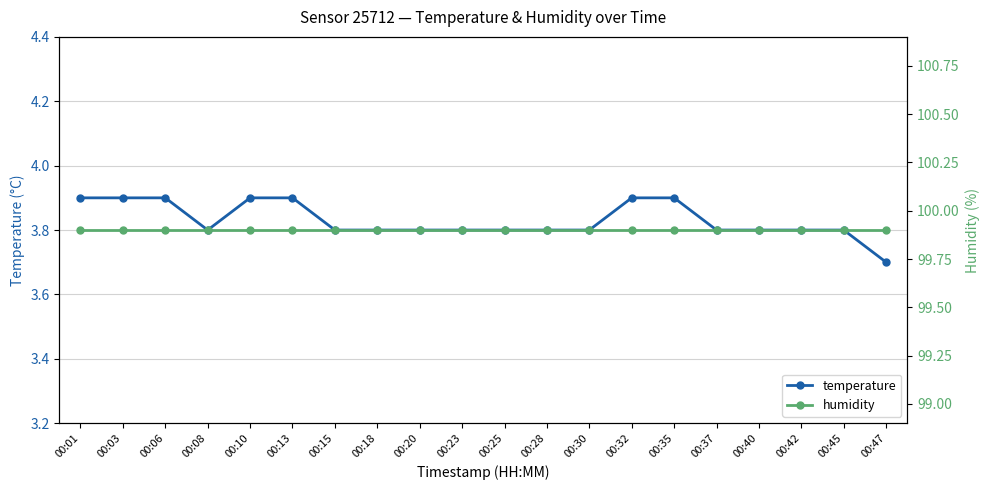

Reading left to right, what are all the values shown in this chart?

temperature: 00:01=3.9	00:03=3.9	00:06=3.9	00:08=3.8	00:10=3.9	00:13=3.9	00:15=3.8	00:18=3.8	00:20=3.8	00:23=3.8	00:25=3.8	00:28=3.8	00:30=3.8	00:32=3.9	00:35=3.9	00:37=3.8	00:40=3.8	00:42=3.8	00:45=3.8	00:47=3.7
humidity: 00:01=99.9	00:03=99.9	00:06=99.9	00:08=99.9	00:10=99.9	00:13=99.9	00:15=99.9	00:18=99.9	00:20=99.9	00:23=99.9	00:25=99.9	00:28=99.9	00:30=99.9	00:32=99.9	00:35=99.9	00:37=99.9	00:40=99.9	00:42=99.9	00:45=99.9	00:47=99.9